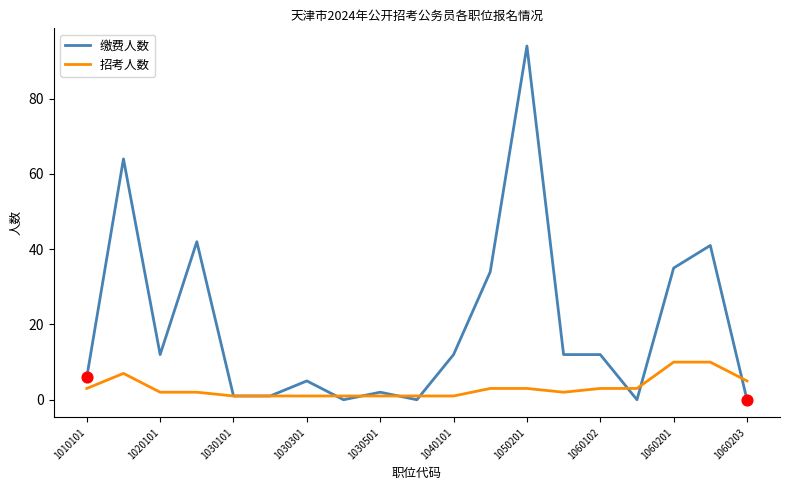

Which series has the widest spread of values?

缴费人数